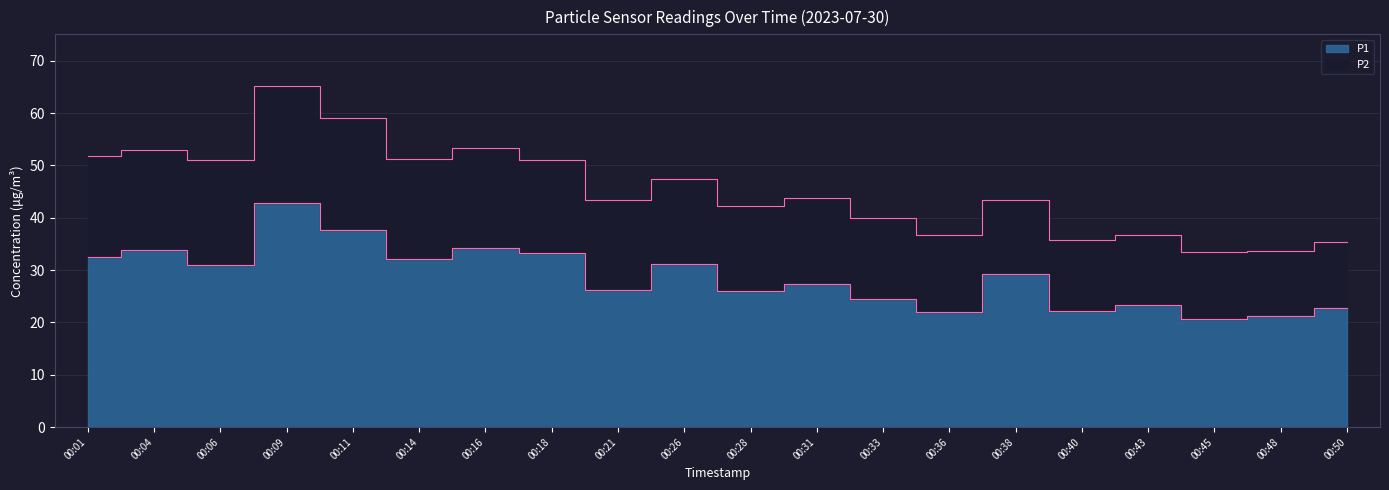

What is the change in value from 00:14 to 00:21?

-5.8